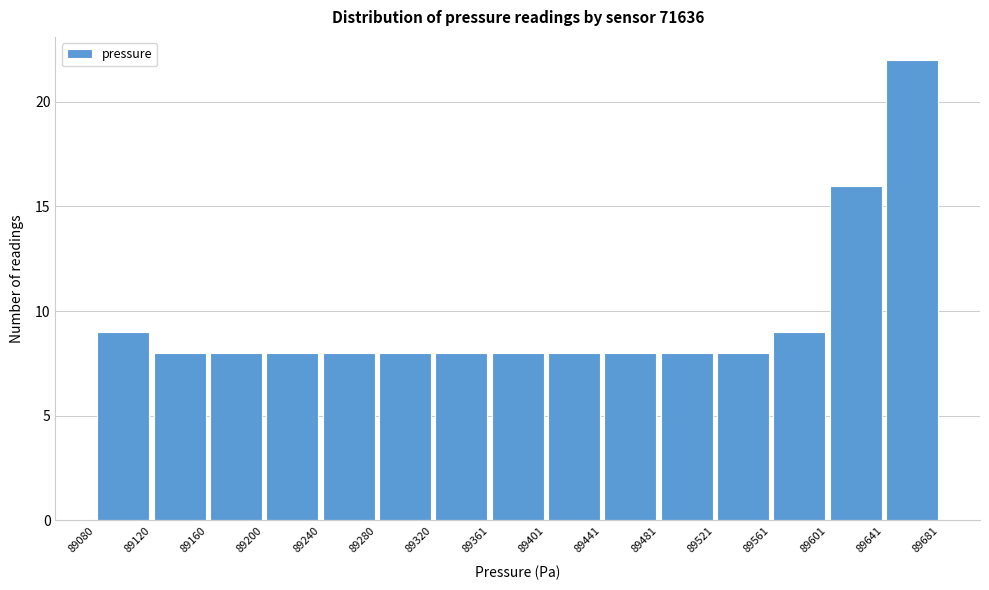

Reading left to right, list every bar in this chart as the range it spans on the x-axis followed by its height. The values are not printed on the chart, so give them approximately, as read against the axis.

89080 to 89120: 9
89120 to 89160: 8
89160 to 89200: 8
89200 to 89240: 8
89240 to 89280: 8
89280 to 89320: 8
89320 to 89361: 8
89361 to 89401: 8
89401 to 89441: 8
89441 to 89481: 8
89481 to 89521: 8
89521 to 89561: 8
89561 to 89601: 9
89601 to 89641: 16
89641 to 89681: 22